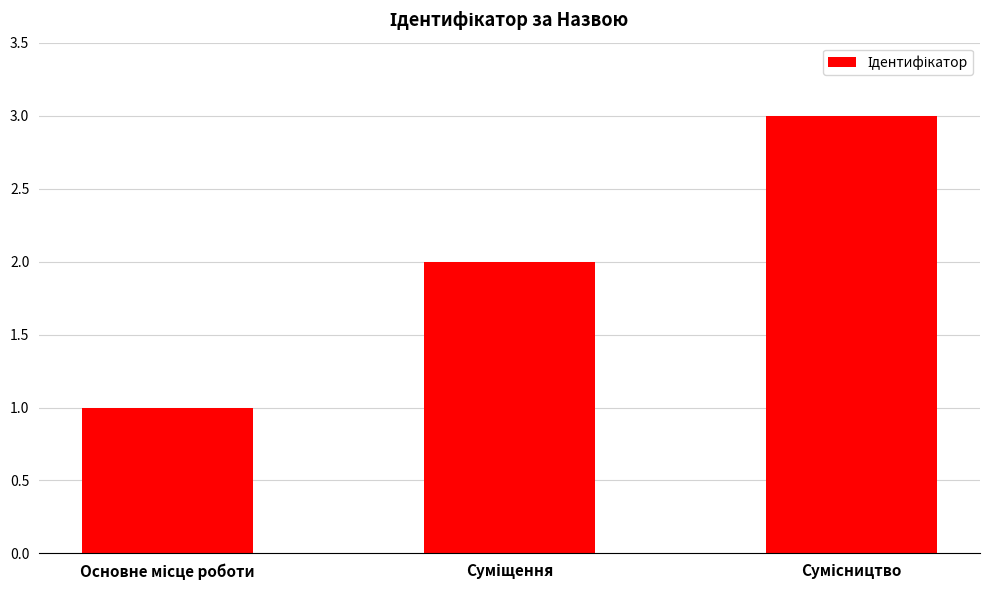

What is the sum of all values?

6